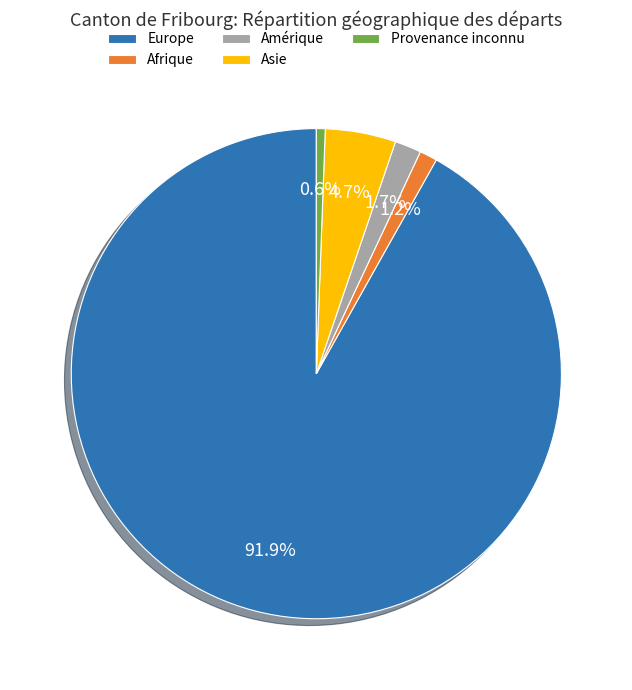

Is there a majority slice in this chart?

Yes